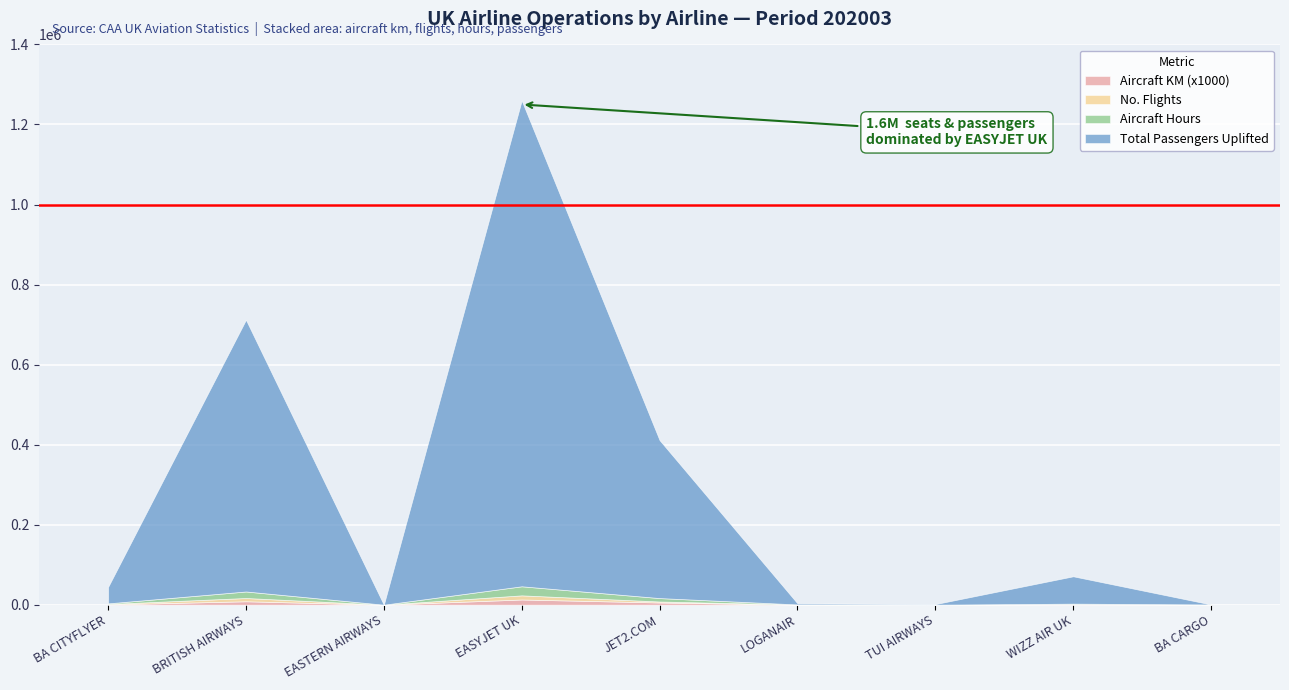

How many lines are shown in the chart?

4